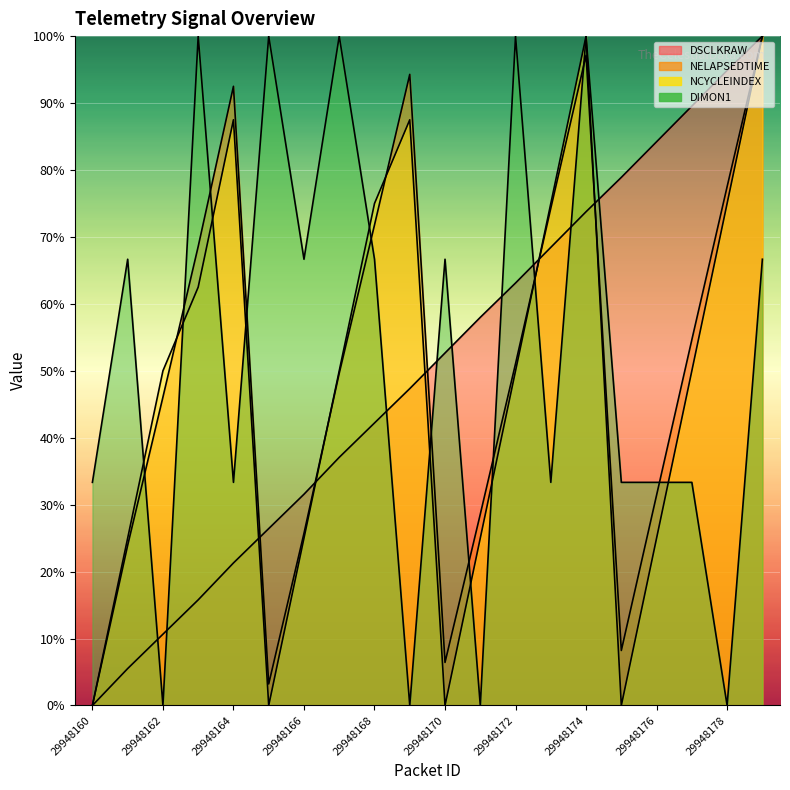

Which category has the highest value across all series?

29948179